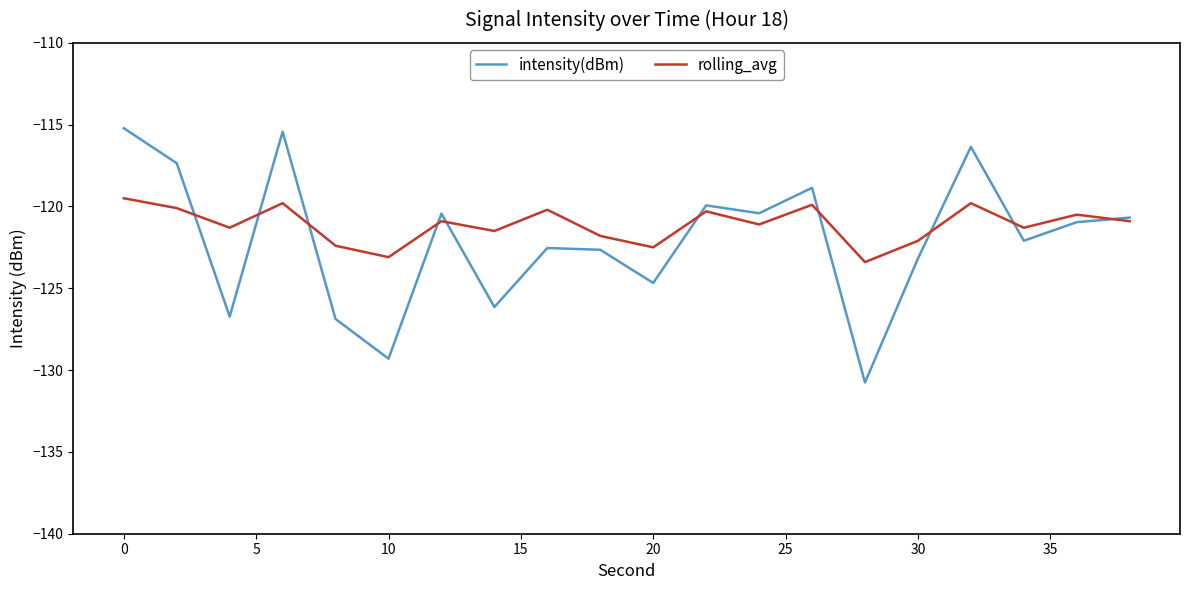

List the series in order of their overall mean, highest first.

rolling_avg, intensity(dBm)